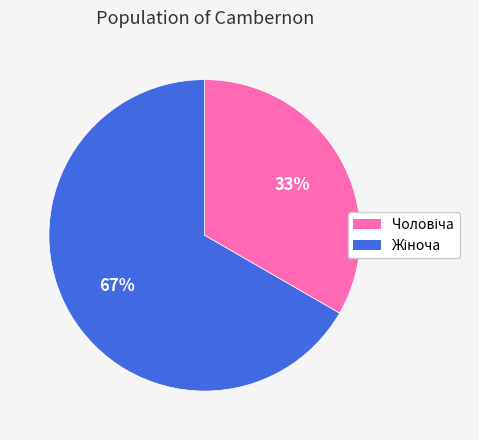

Does any single category account for the majority?

Yes